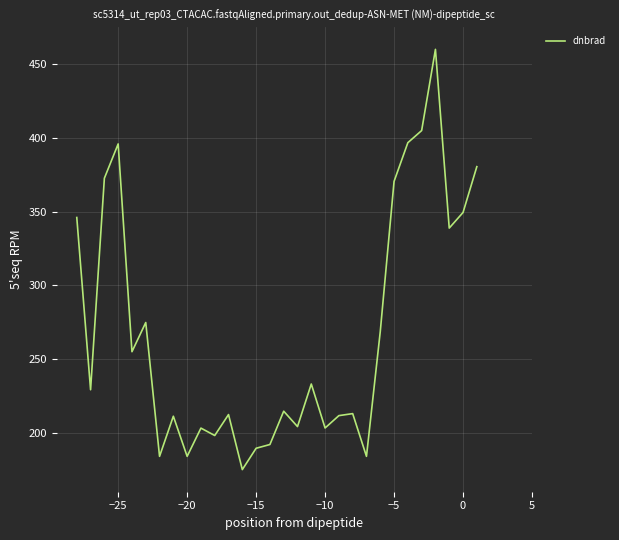

What is the maximum value shown in the chart?

460.0